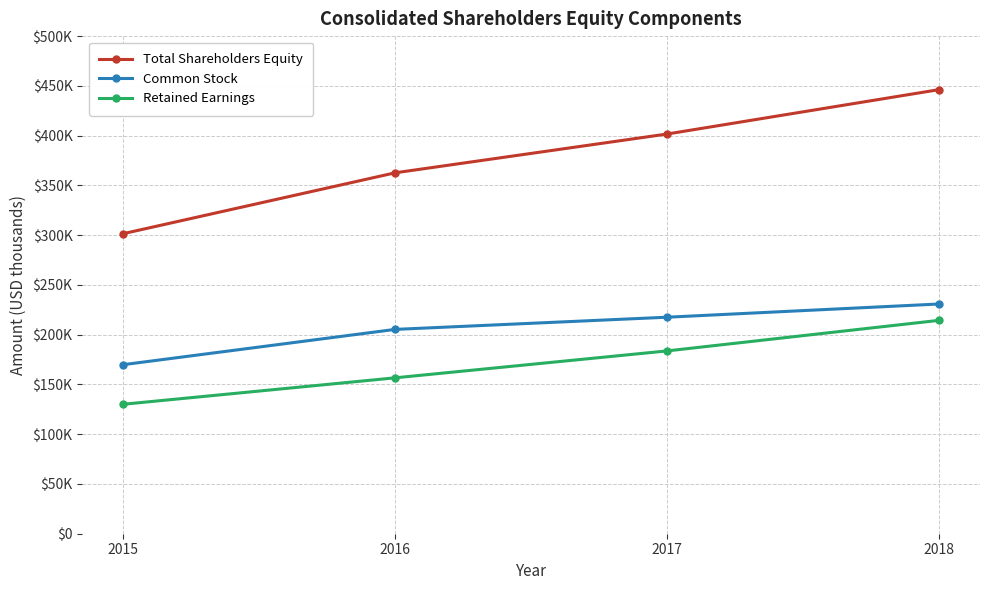

Rank the series by their maximum value, from highest to lowest.

Total Shareholders Equity, Common Stock, Retained Earnings